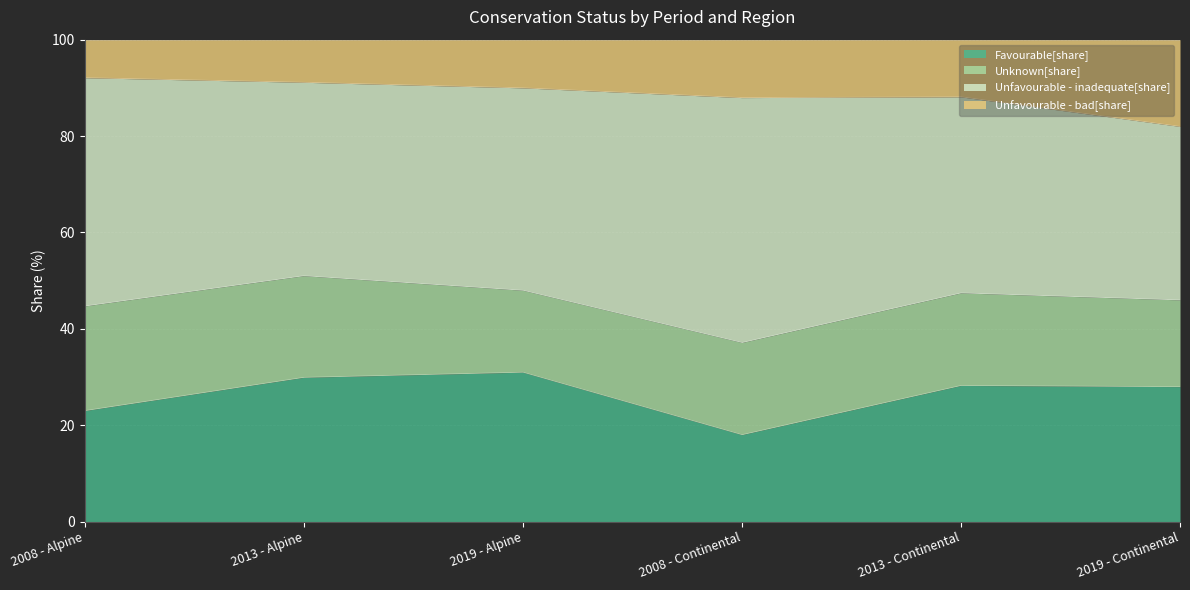

The value of Favourable[share] at 2008 - Continental is 9.3. True or false?

False